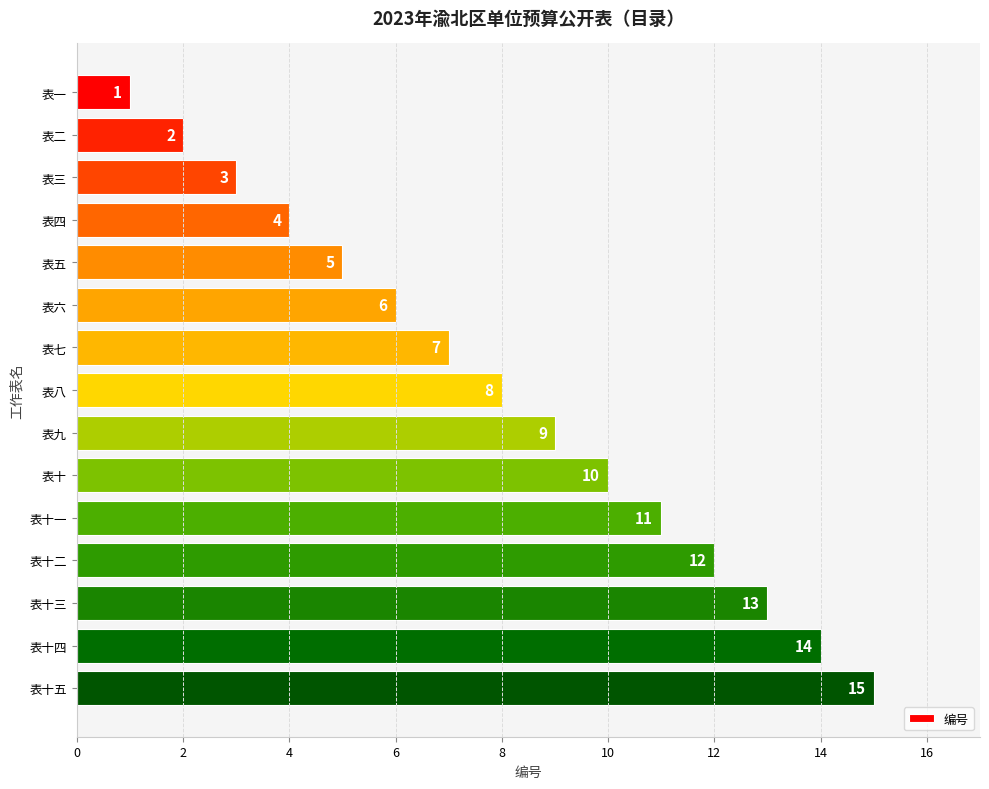

How many series are shown in this chart?

1